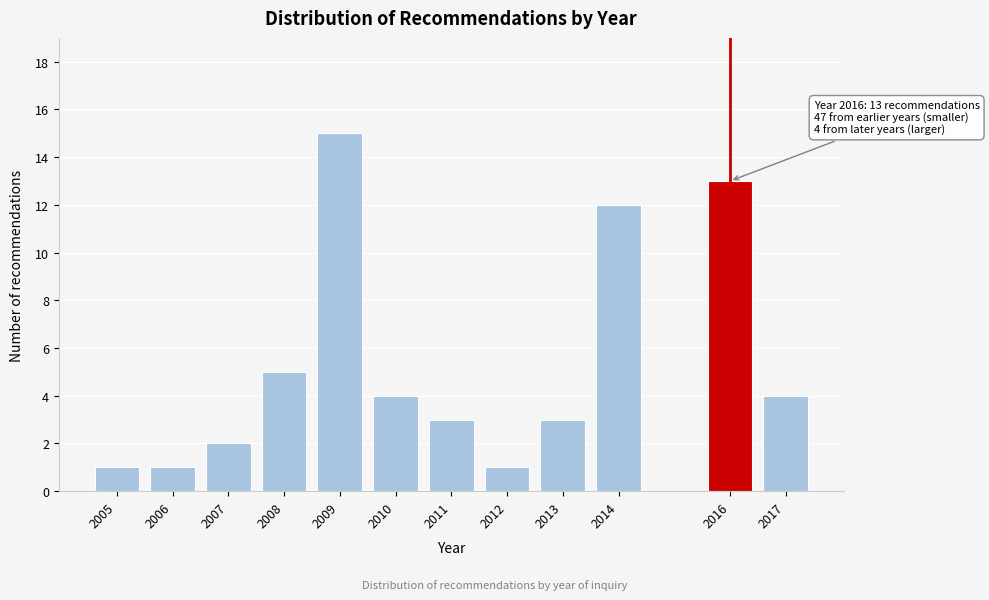

Reading left to right, list all the values displayed in this chart.

1	1	2	5	15	4	3	1	3	12	13	4